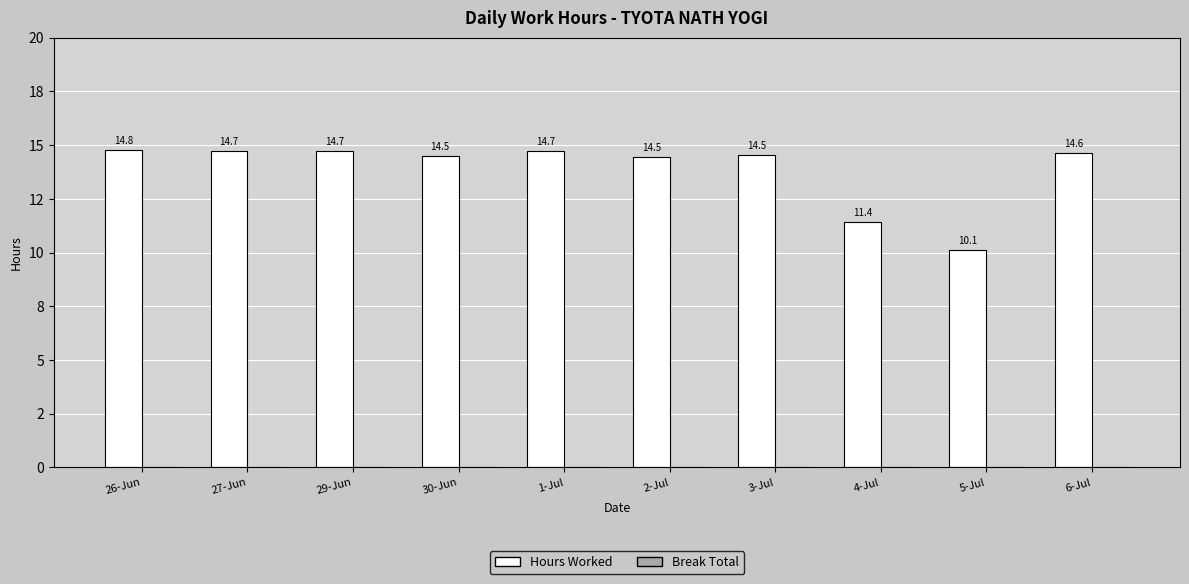

Are the bars horizontal?

No